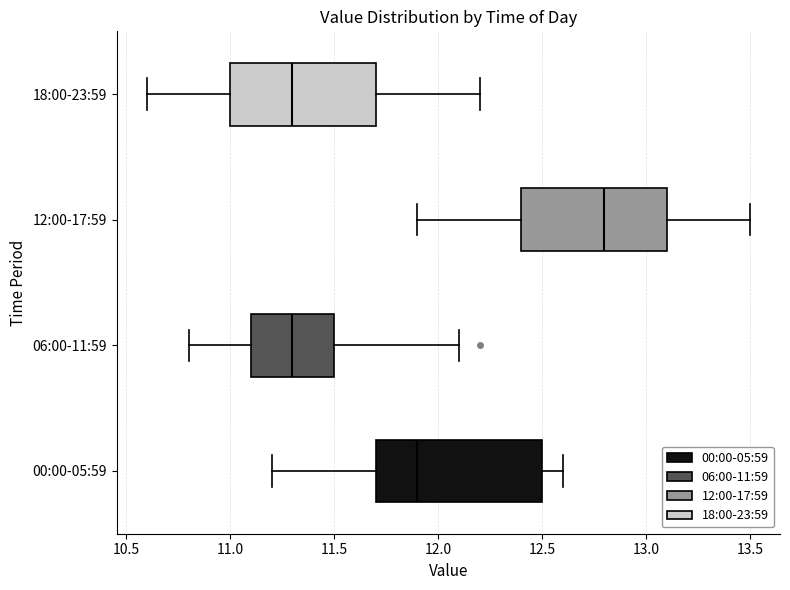

Reading bottom to top, transcribe this box plot: for each box, give where its median line is, the range the box spans, and where its two whiskers end, as read against the x-axis. The values are not printed on the chart, so give them approximately, as read against the axis.

00:00-05:59: median 11.9, box 11.7 to 12.5, whiskers 11.2 to 12.6
06:00-11:59: median 11.3, box 11.1 to 11.5, whiskers 10.8 to 12.1
12:00-17:59: median 12.8, box 12.4 to 13.1, whiskers 11.9 to 13.5
18:00-23:59: median 11.3, box 11.0 to 11.7, whiskers 10.6 to 12.2